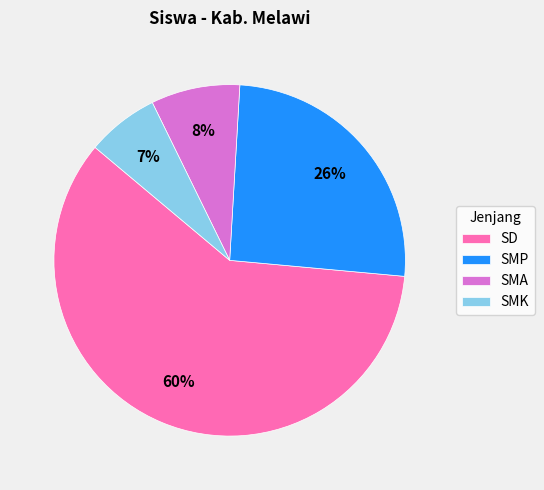

Does any single category account for the majority?

Yes